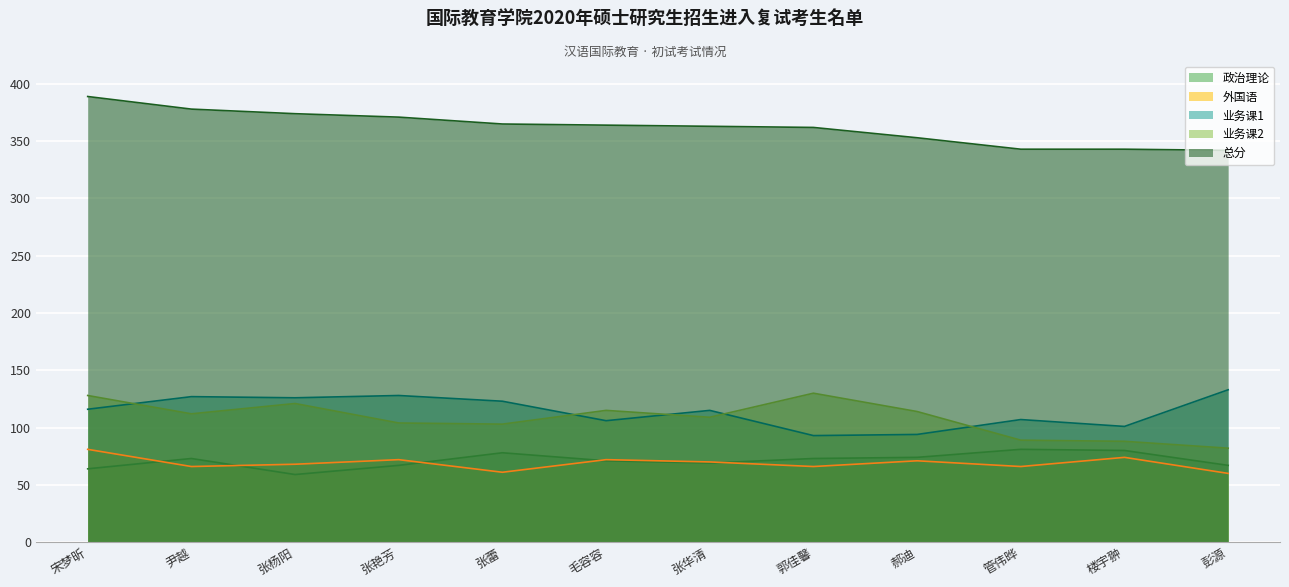

What is the spread (max minus min) of values at 张杨阳?

315